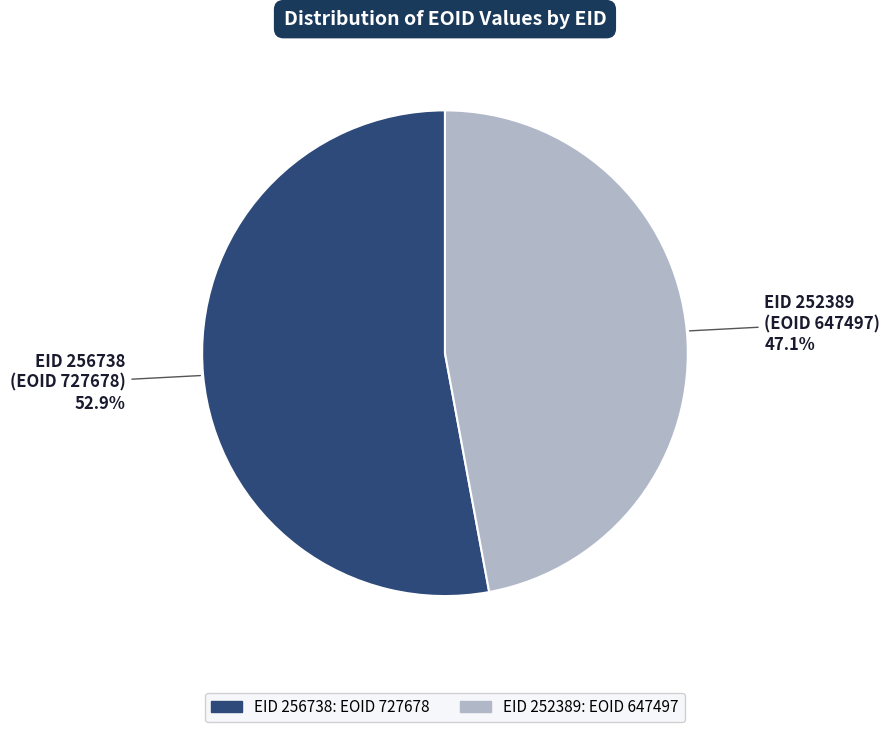

Does any single category account for the majority?

Yes